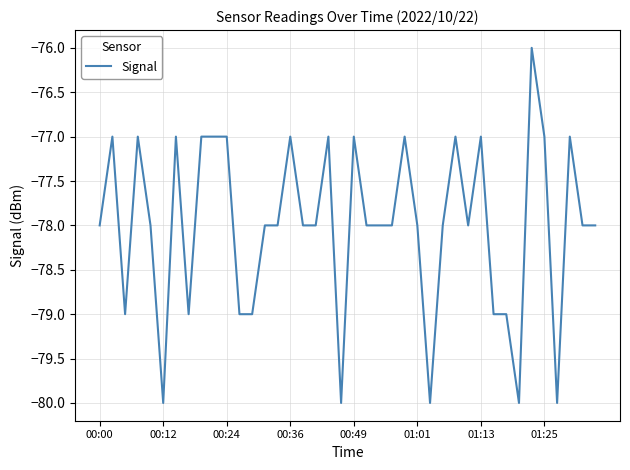

What is the difference between the maximum and minimum values?

4